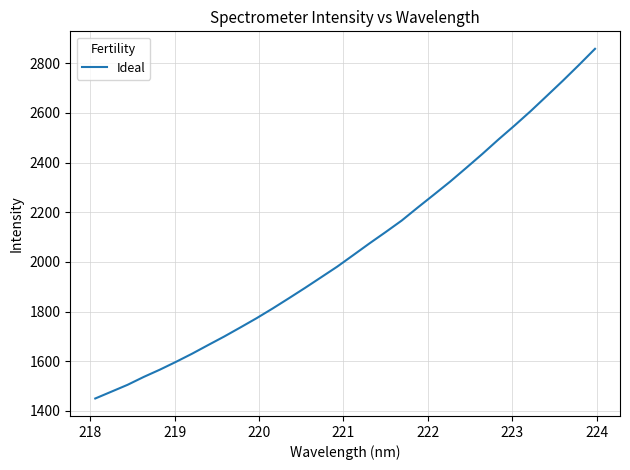

What is the maximum value shown in the chart?

2858.3